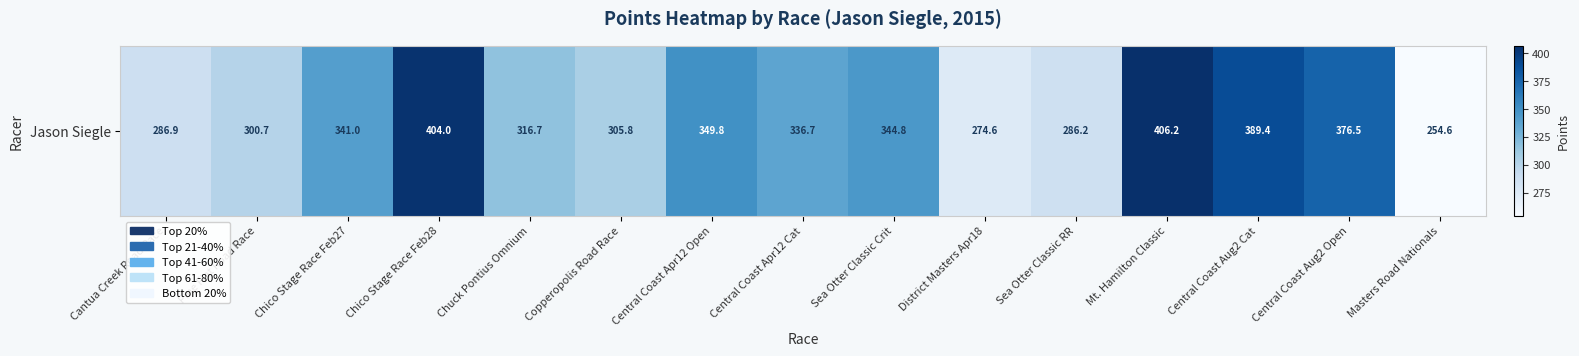

Where is the data nearest to the value 330?

Central Coast Apr12 Cat